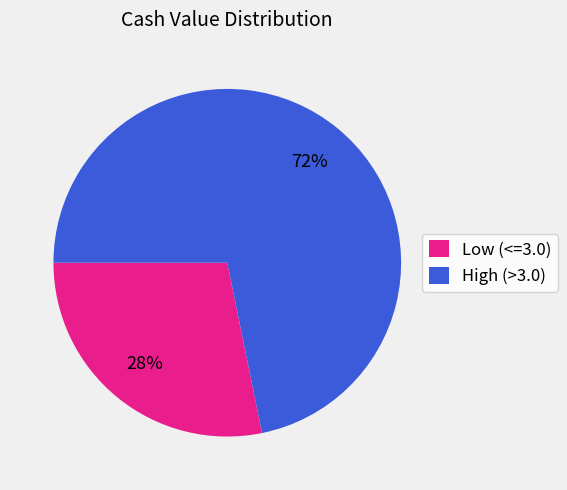

Rank the categories by value from lowest to highest.

Low (<=3.0), High (>3.0)